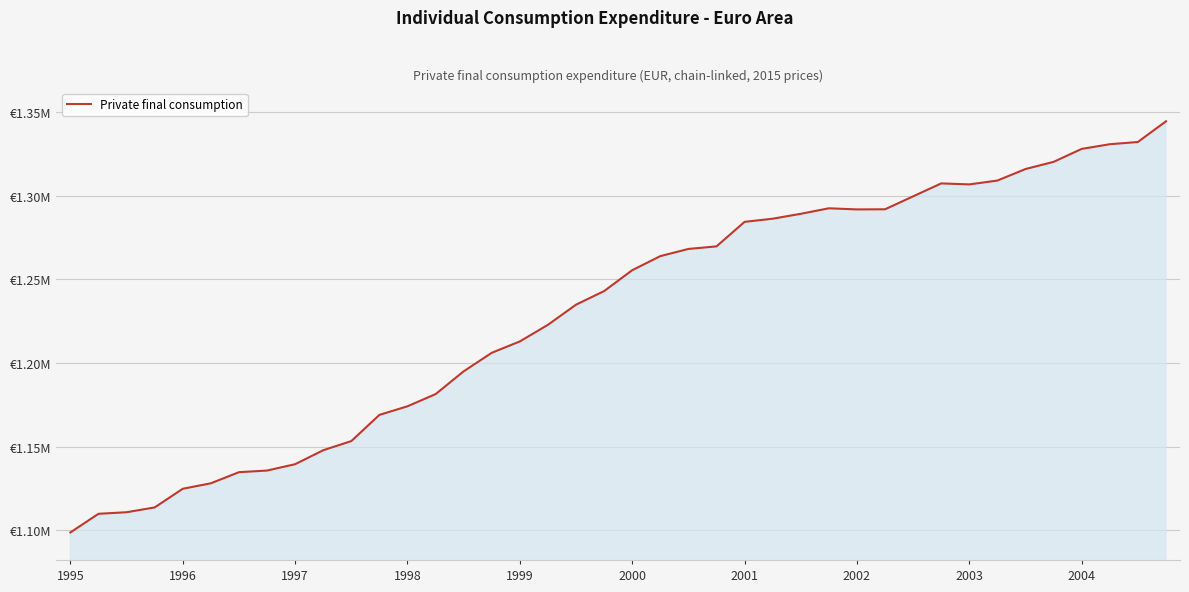

How many values are between 1 and 2?

40